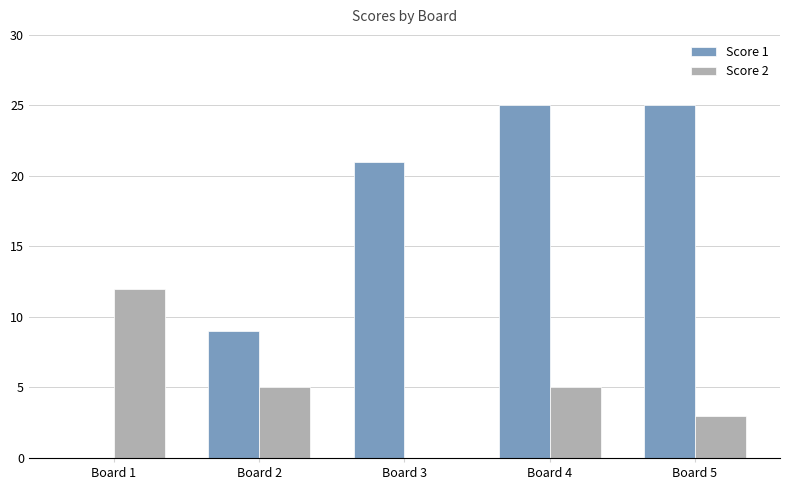

What is the spread (max minus min) of values at Board 1?

12